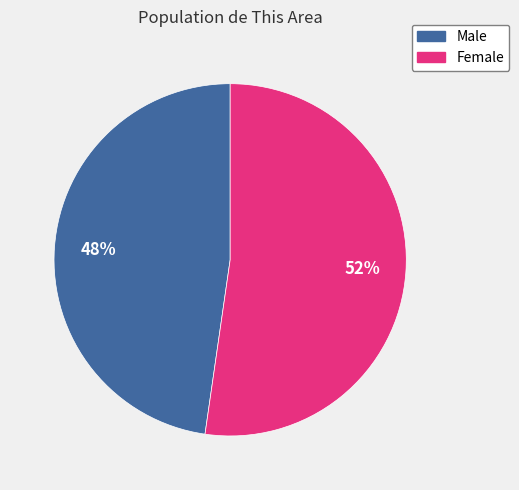

What is the ratio of the value at Female to the value at Male?

1.1